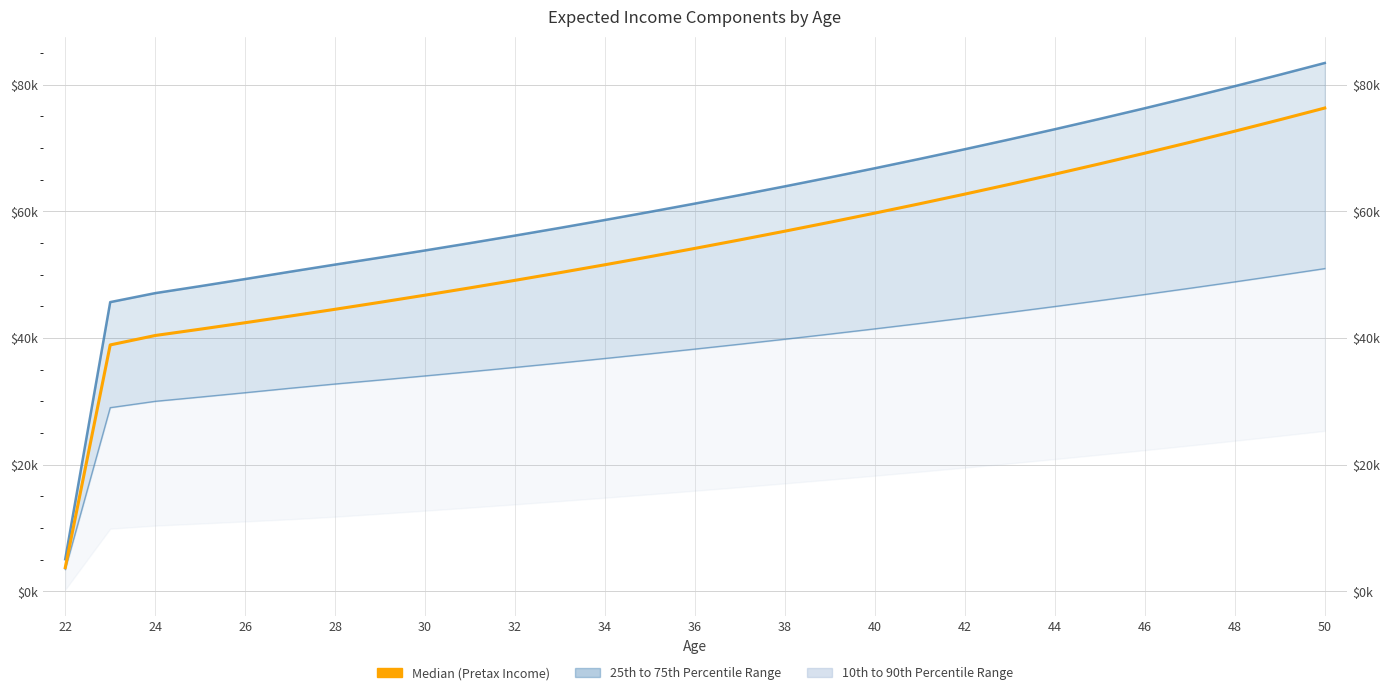

Reading left to right, what are all the values shown in this chart?

Expected Compensation: 5080.3	45678.8	47097.5	48196.2	49322.5	50476.9	51605.3	52708.1	53838.4	54997.0	56184.5	57401.7	58649.4	59928.3	61239.1	62582.7	63959.9	65371.5	66818.4	68301.5	69821.6	71379.8	72976.9	74613.9	76291.9	78011.8	79774.7	81581.7	83433.9
Expected After-Tax Income: 3466.4	29011.9	30014.0	30685.6	31374.1	32079.8	32748.3	33379.6	34026.7	34690.0	35369.9	36066.8	36781.1	37513.2	38263.7	39032.9	39821.3	40629.5	41457.8	42306.9	43177.2	44069.2	44983.6	45920.8	46881.4	47866.1	48875.3	49909.8	50970.2
Median (Expected Pretax Income): 3753.5	38919.0	40406.8	41404.1	42426.3	43474.1	44548.1	45648.9	46777.2	47933.8	49119.3	50334.4	51579.9	52856.5	54165.1	55506.3	56881.1	58290.3	59734.6	61215.1	62732.6	64288.1	65882.4	67516.6	69191.7	70908.6	72668.4	74472.3	76321.2